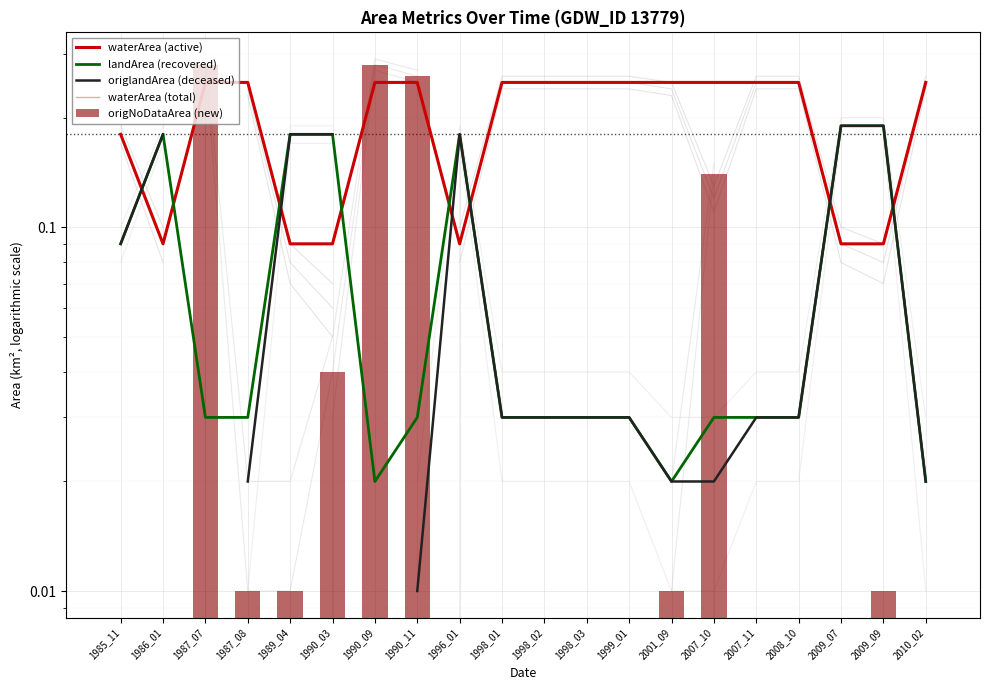

At 1987_08, list the series in order from largest to smallest.

waterArea (active), waterArea (total), landArea (recovered), origlandArea (deceased), origNoDataArea (new)